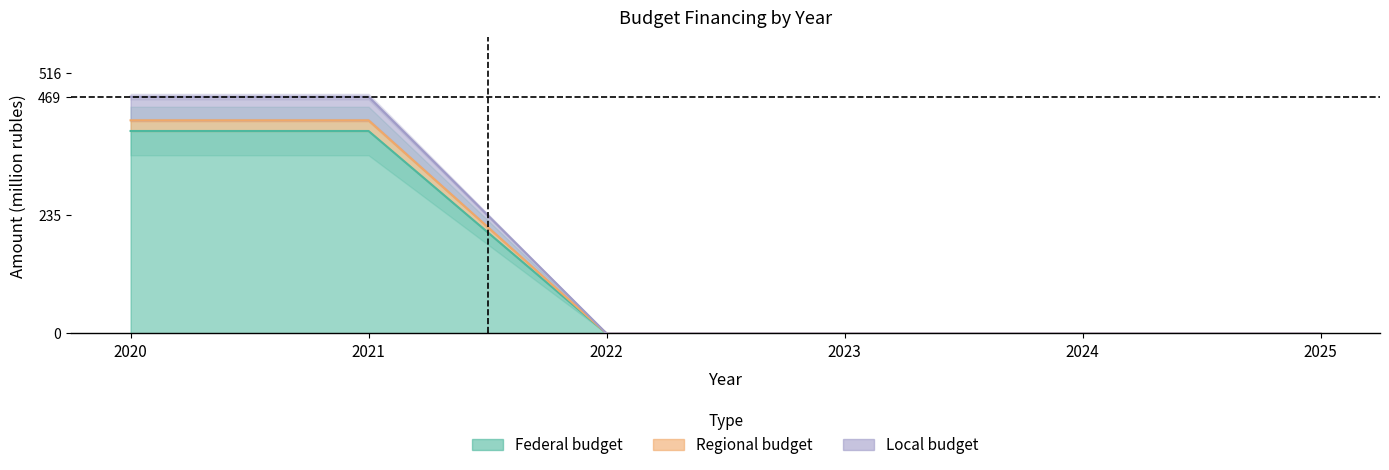

The value of Federal budget at 2025 is 0.0. True or false?

True